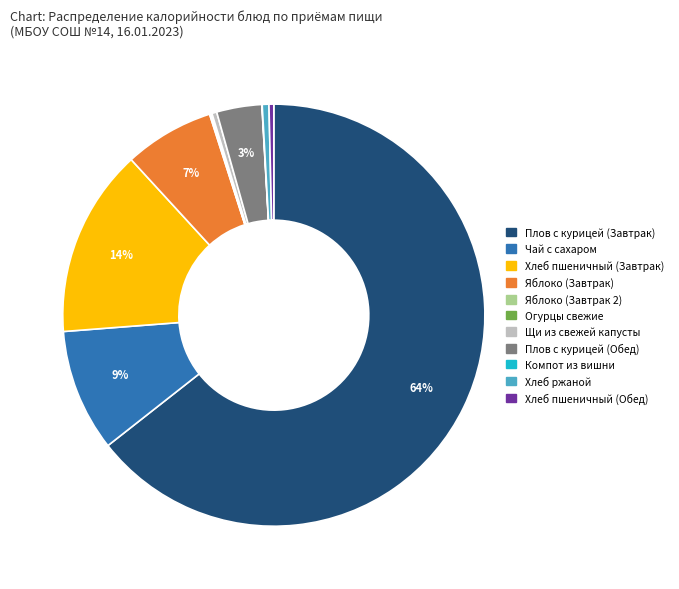

What is the majority slice?

Плов с курицей (Завтрак)